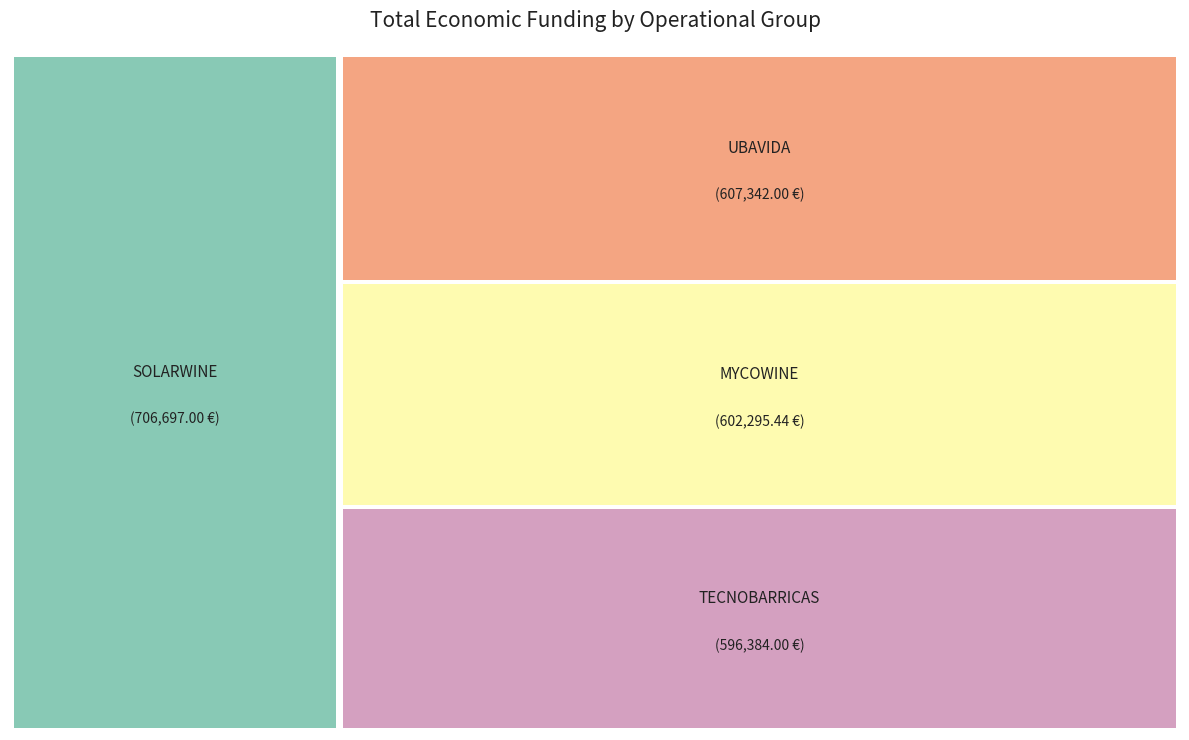

To the nearest percent, what is the difference between the SOLARWINE and UBAVIDA slice percentages?

4%